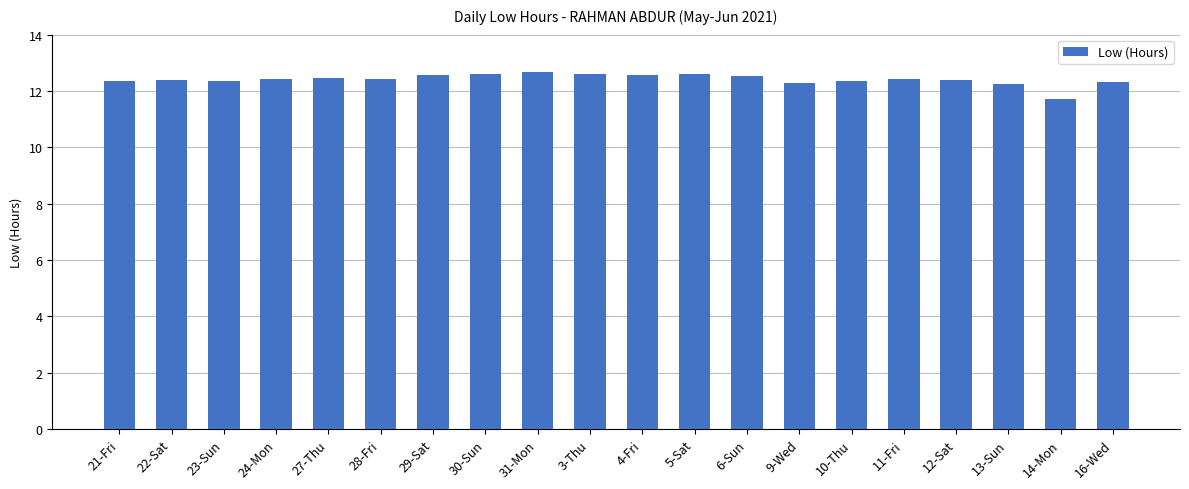

What is the smallest value displayed?

11.7